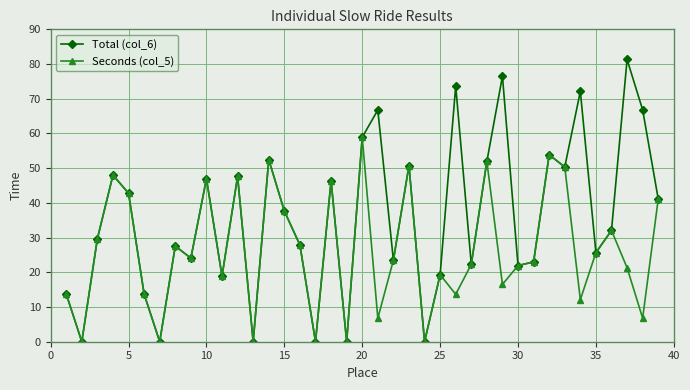

True or false: Total (col_6) has more than 0 points higher than both neighbors.

True